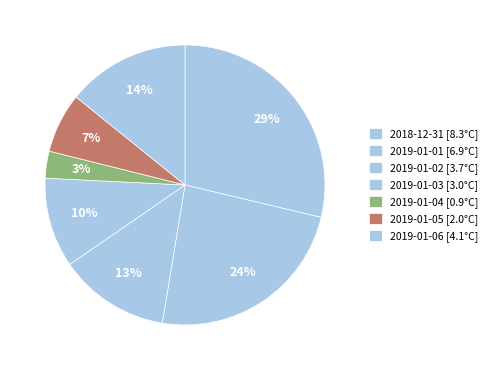

Is it true that 2019-01-01 is 24% of the pie?

True